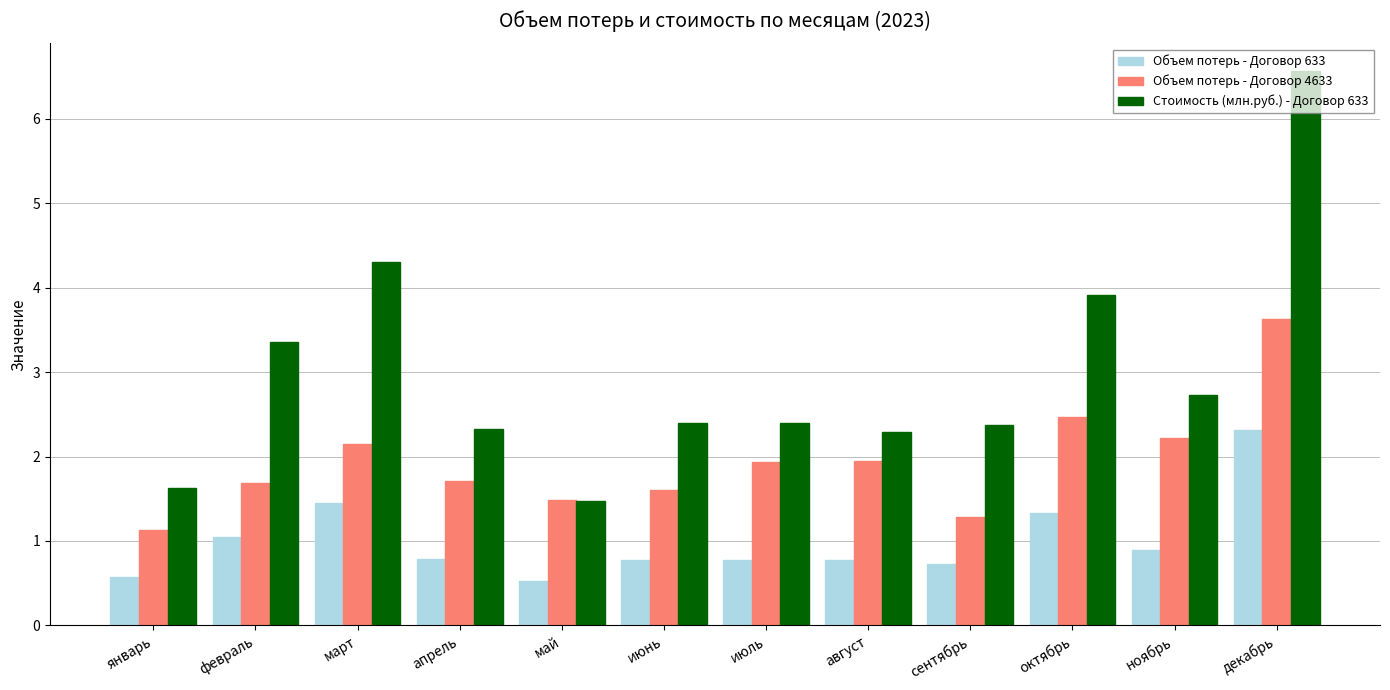

Where is Стоимость (млн.руб.) - Договор 633 nearest to the value 4?

октябрь